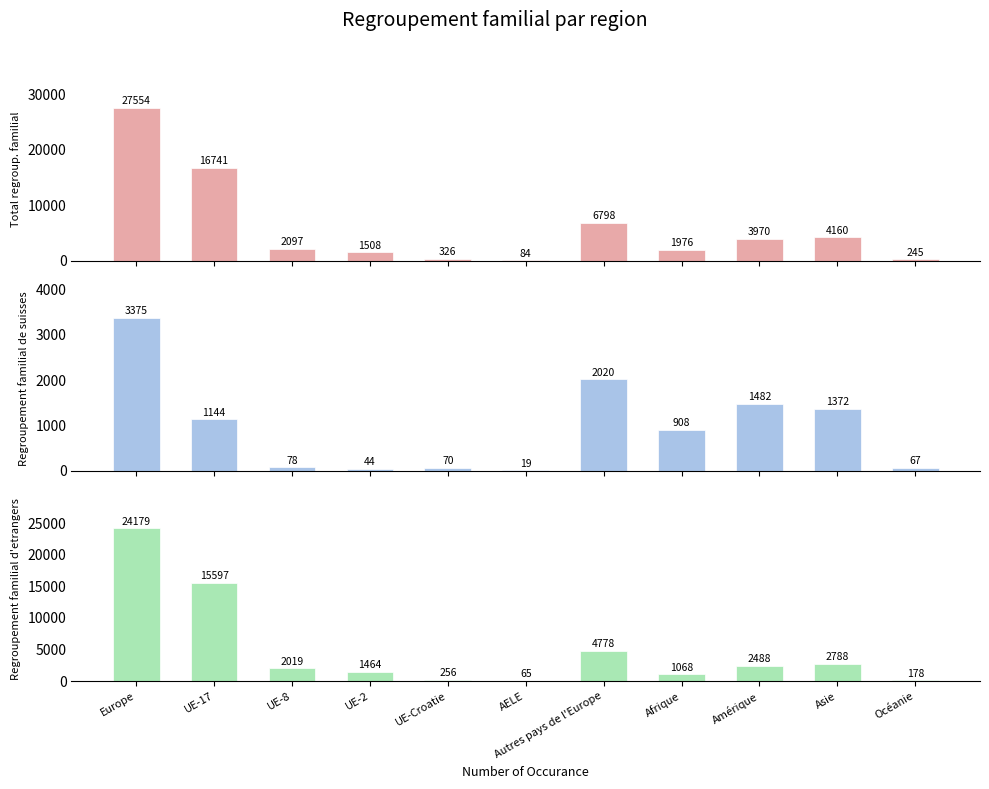

Reading left to right, extract all data points from this chart.

Total regroup. familial: 27554	16741	2097	1508	326	84	6798	1976	3970	4160	245
Regroupement familial de suisses: 3375	1144	78	44	70	19	2020	908	1482	1372	67
Regroupement familial d'etrangers: 24179	15597	2019	1464	256	65	4778	1068	2488	2788	178